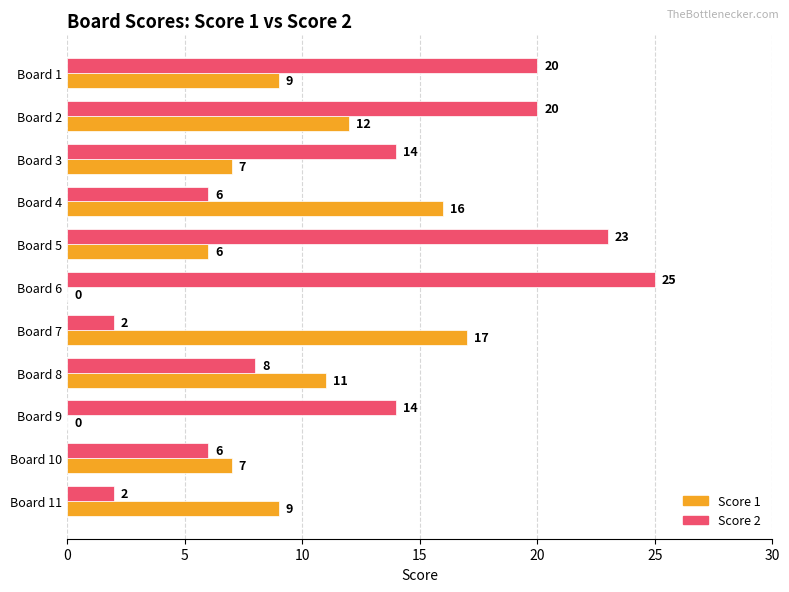

What value does the Score 2 series have at Board 5?

23